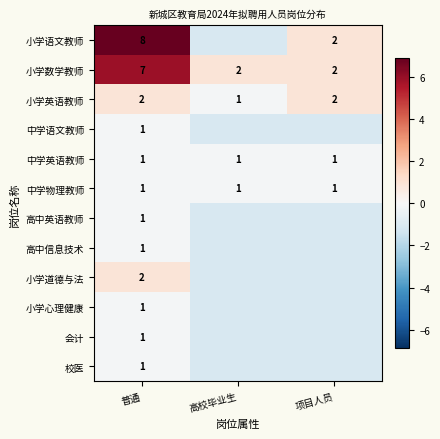

Is the value of 小学语文教师 at 项目人员 greater than the value of 小学心理健康 at 普通?

Yes